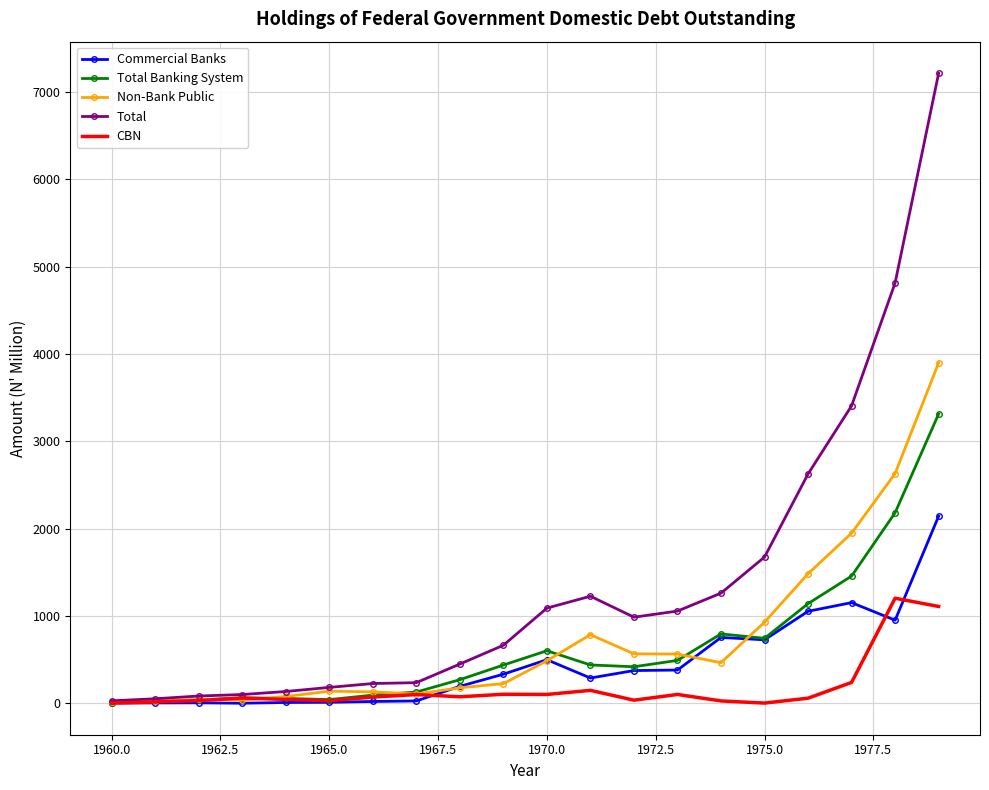

Which series has the largest total across all categories?

Total